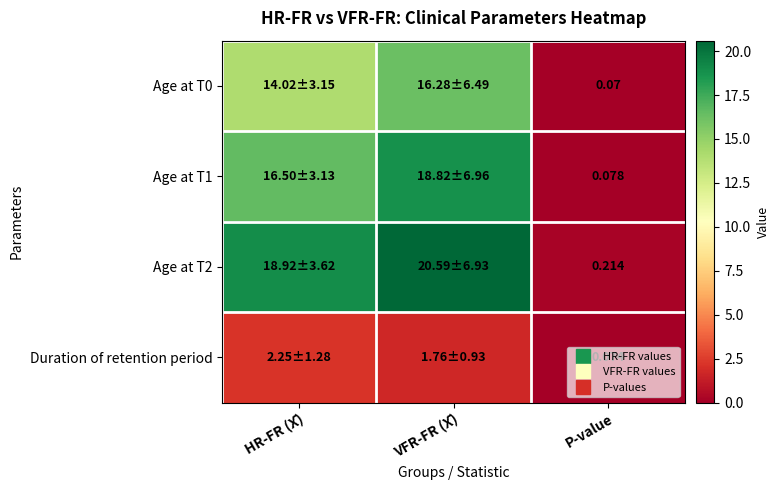

What is the difference between the maximum and minimum values in the Age at T2 series?

20.4